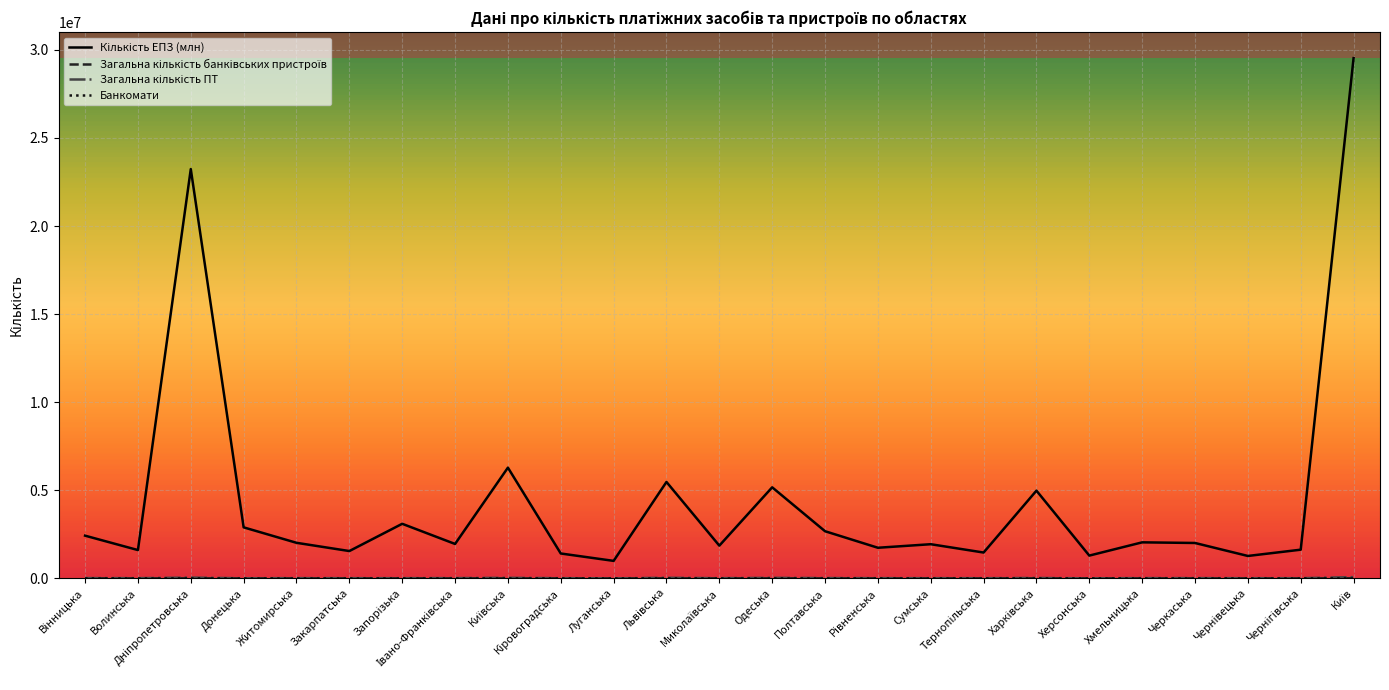

What is the greatest value displayed?

29529846